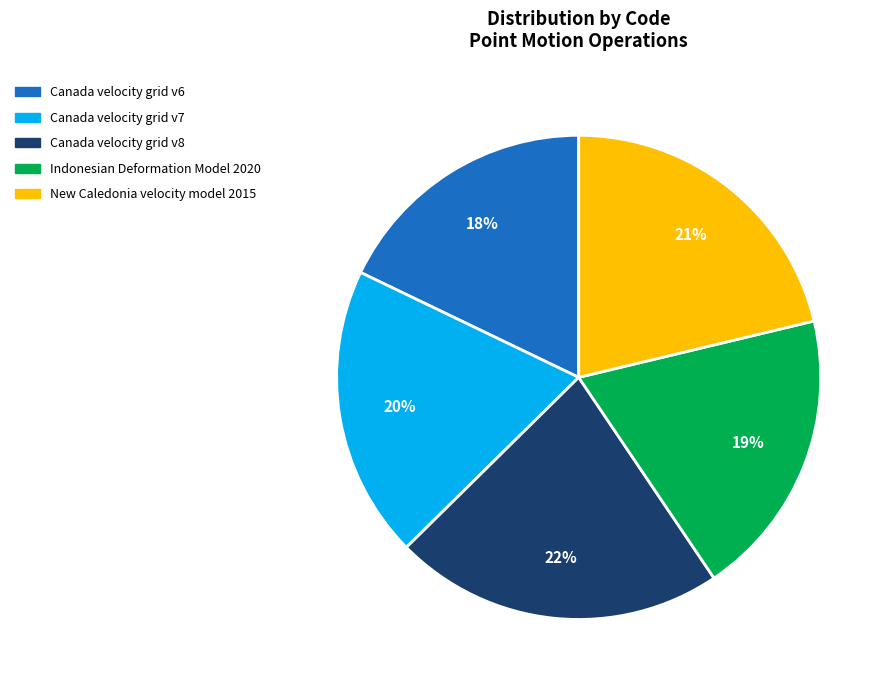

Which has a higher value, Canada velocity grid v7 or Canada velocity grid v8?

Canada velocity grid v8